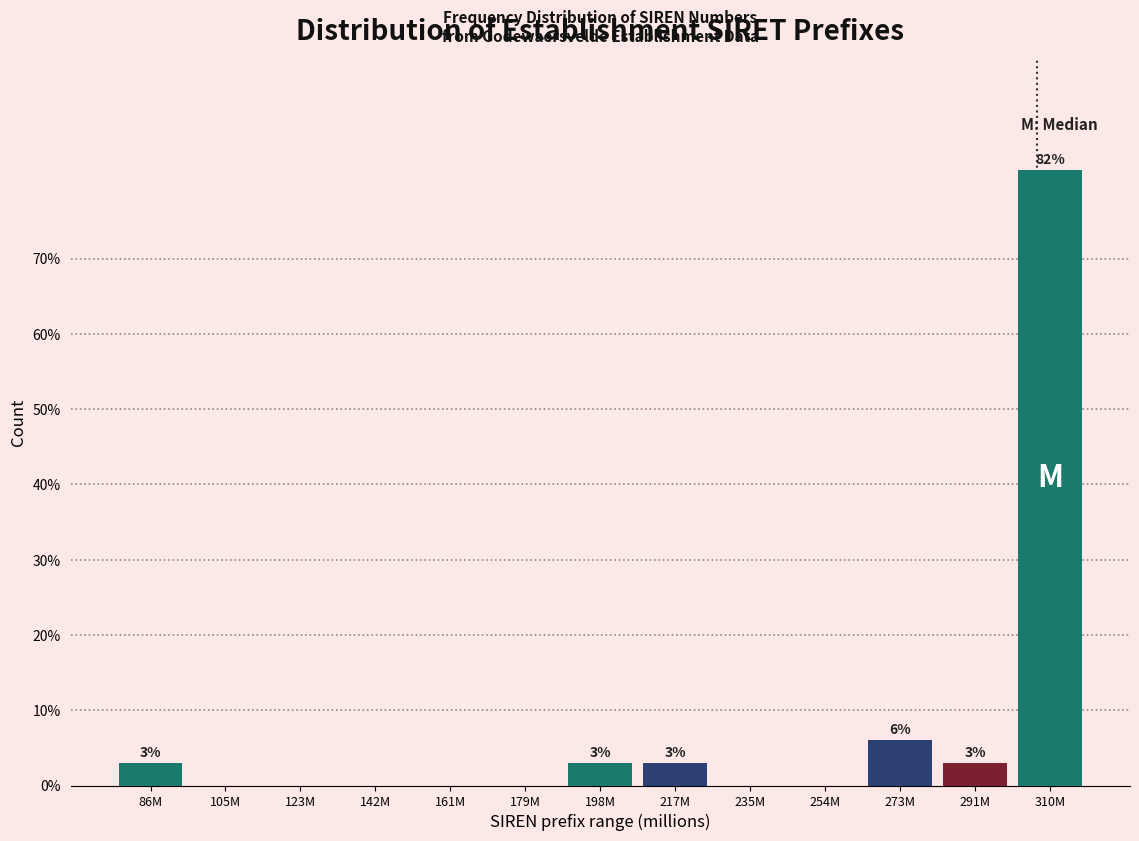

Reading left to right, transcribe all the data shown in this chart.

86M=3.0	105M=0.0	123M=0.0	142M=0.0	161M=0.0	179M=0.0	198M=3.0	217M=3.0	235M=0.0	254M=0.0	273M=6.1	291M=3.0	310M=81.8